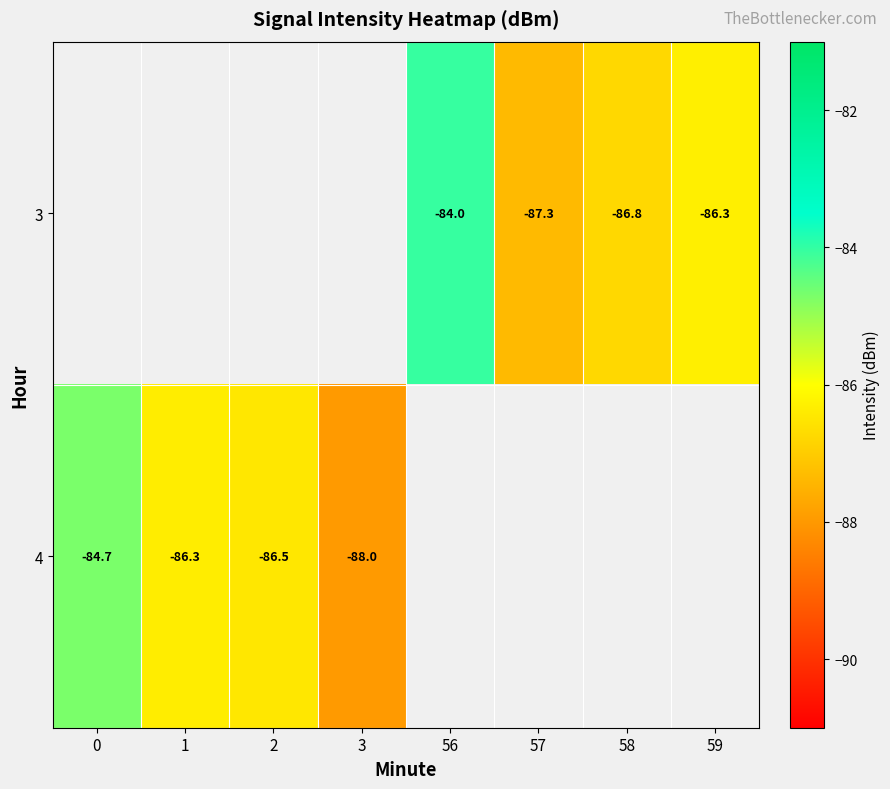

How many data points does each series have?

8